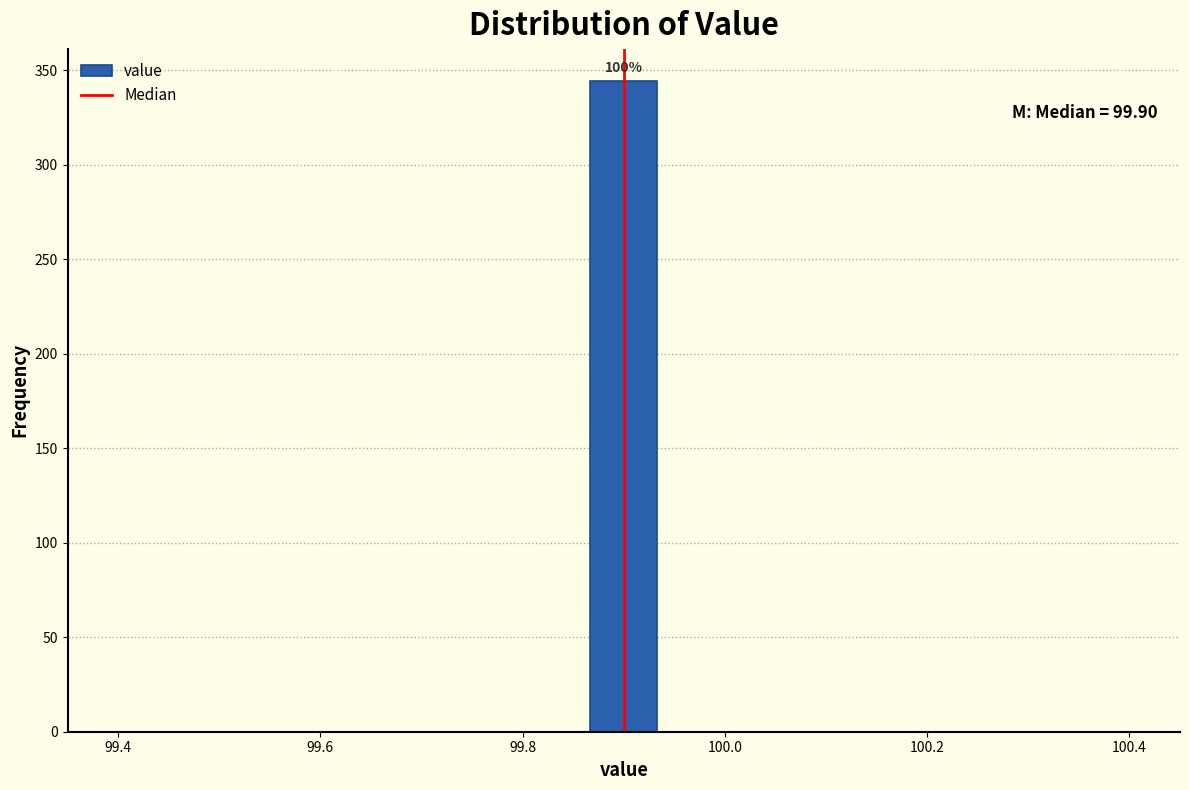

Read against the x-axis, roughly where is the centre of the tallest bar?

99.90